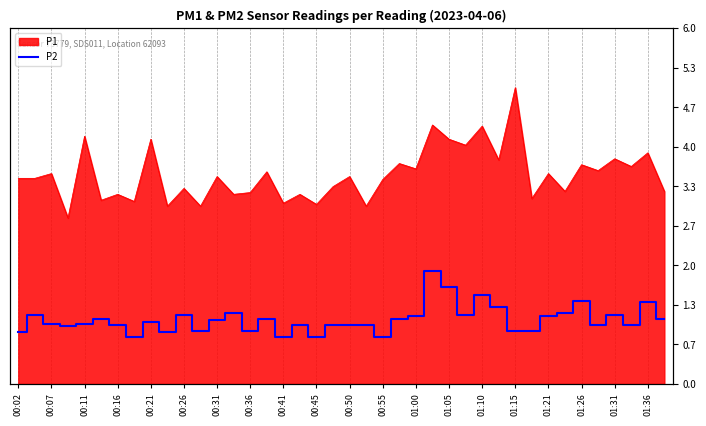

The value at 25 is 1.2. True or false?

False